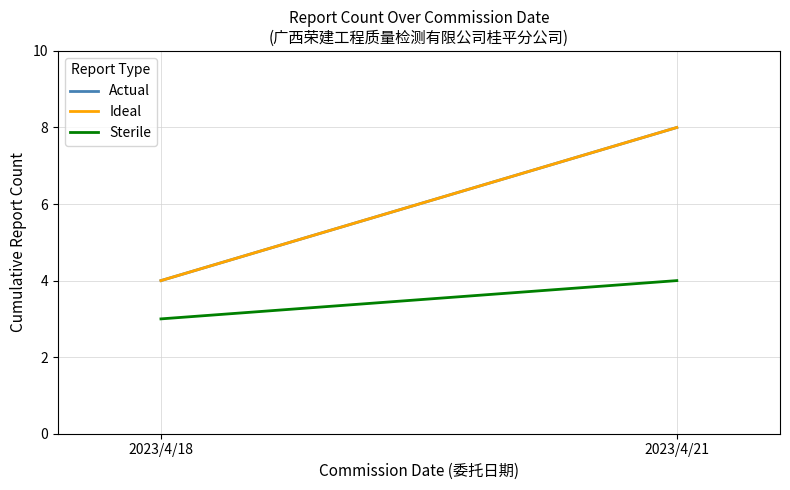

Is it true that Sterile equals 3 at 2023/4/18?

True